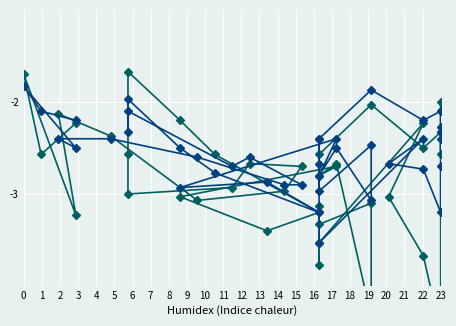

How many intersections are there between SDS_P2 and SDS_P1?

11